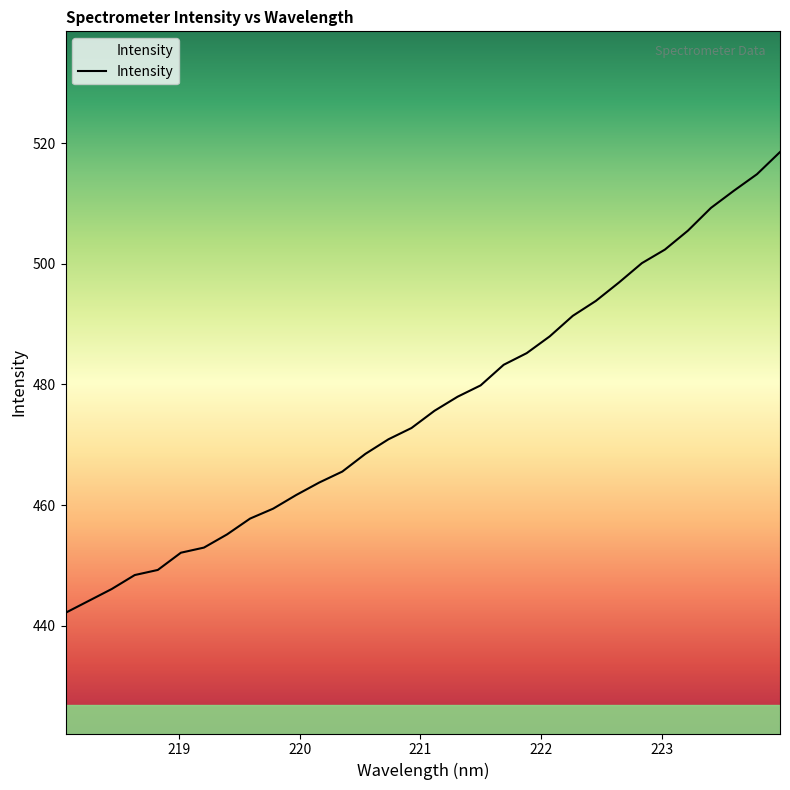

What is the difference between the maximum and minimum values?

76.4